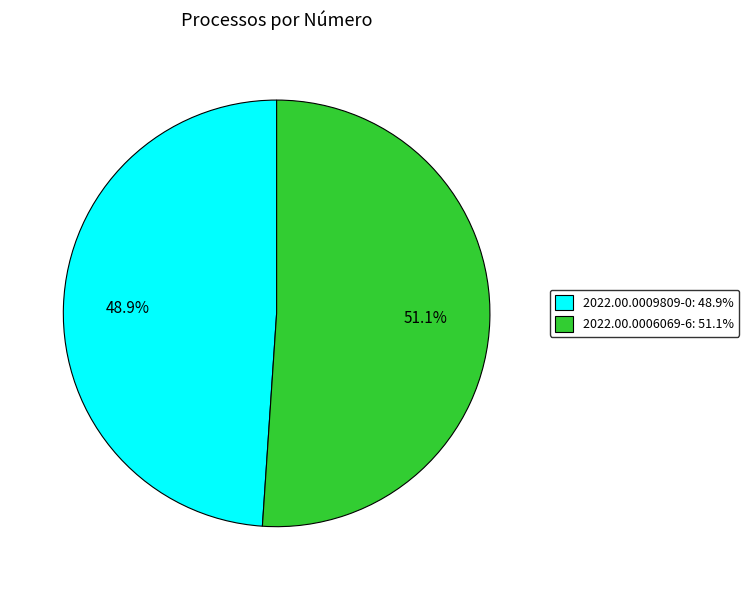

Count the number of slices in the pie.

2